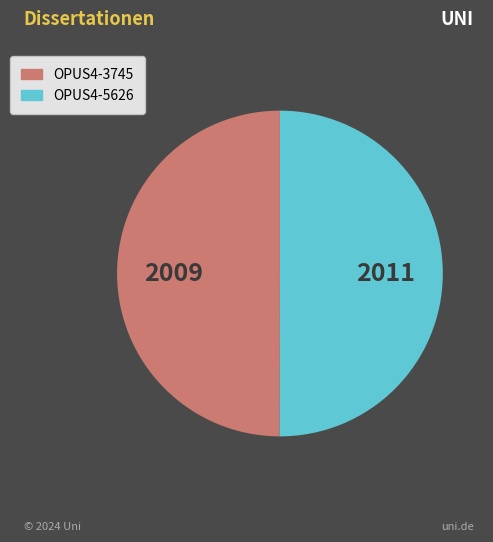

Do OPUS4-5626 and OPUS4-3745 together represent more than half of the pie?

Yes